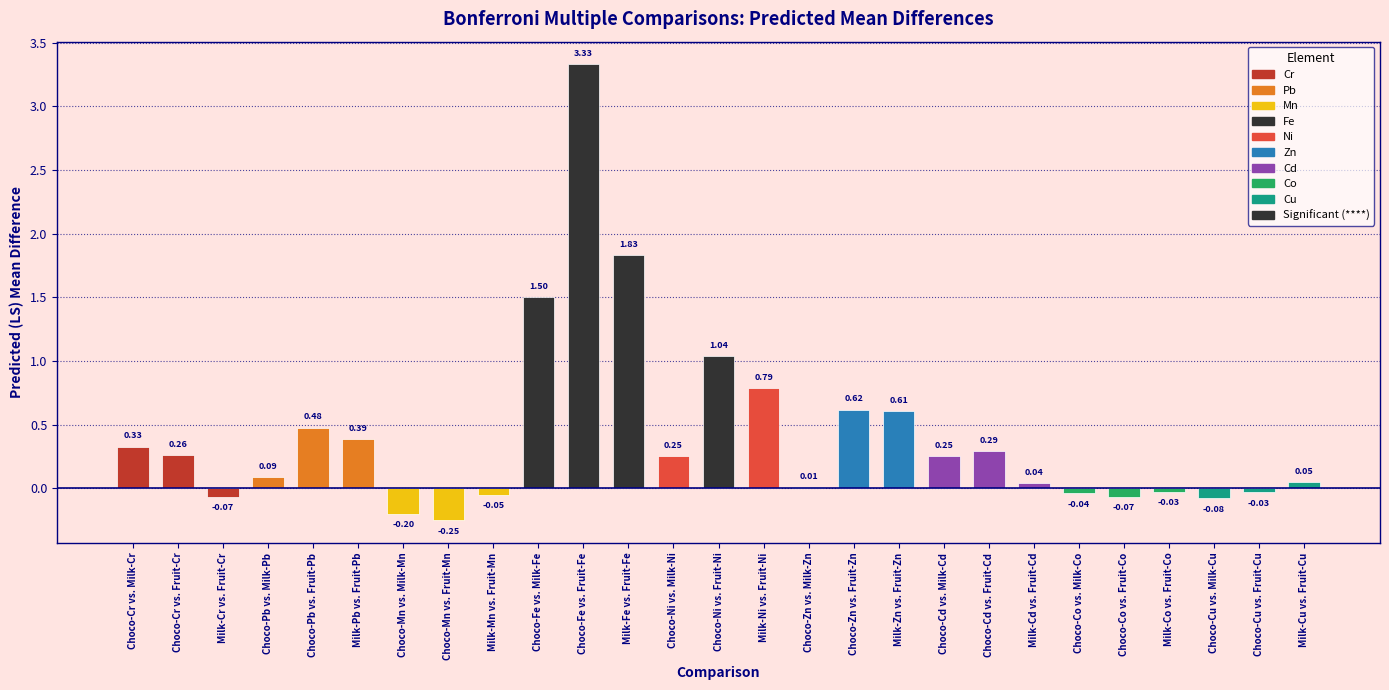

What is the sum of all values?

11.3